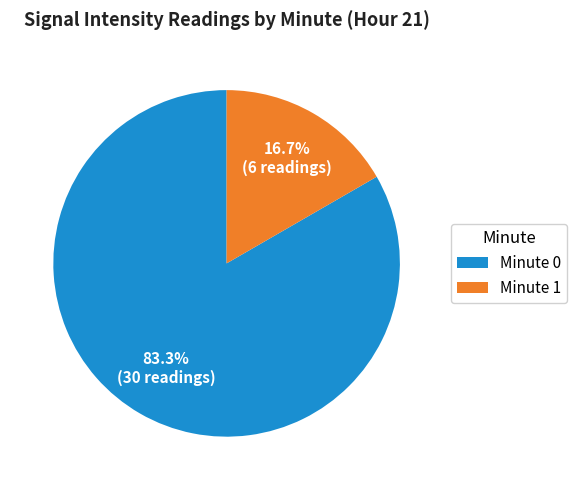

To the nearest percent, what is the average slice percentage?

50%